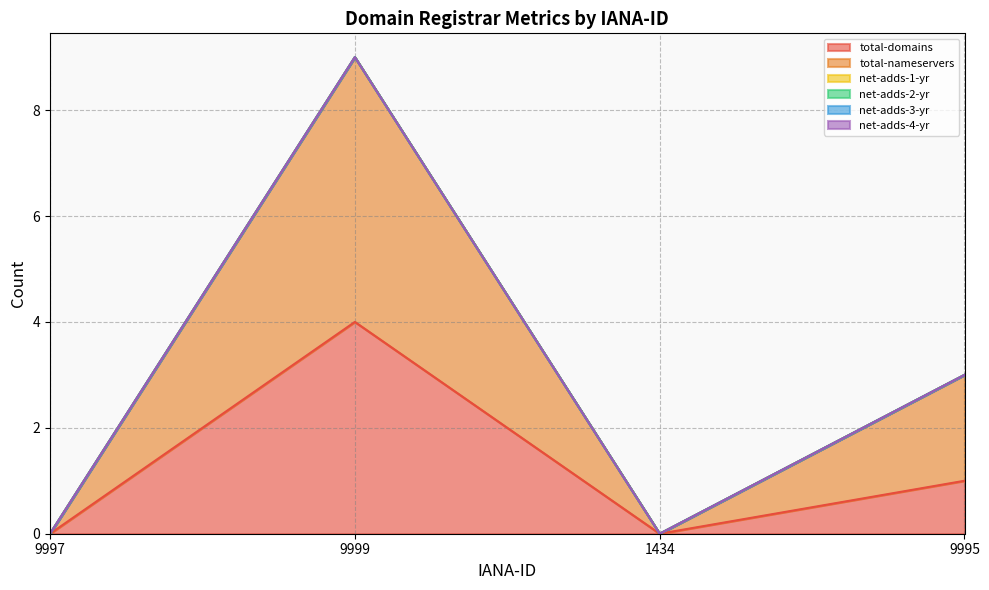

True or false: net-adds-3-yr has more than 2 interior local peaks.

False